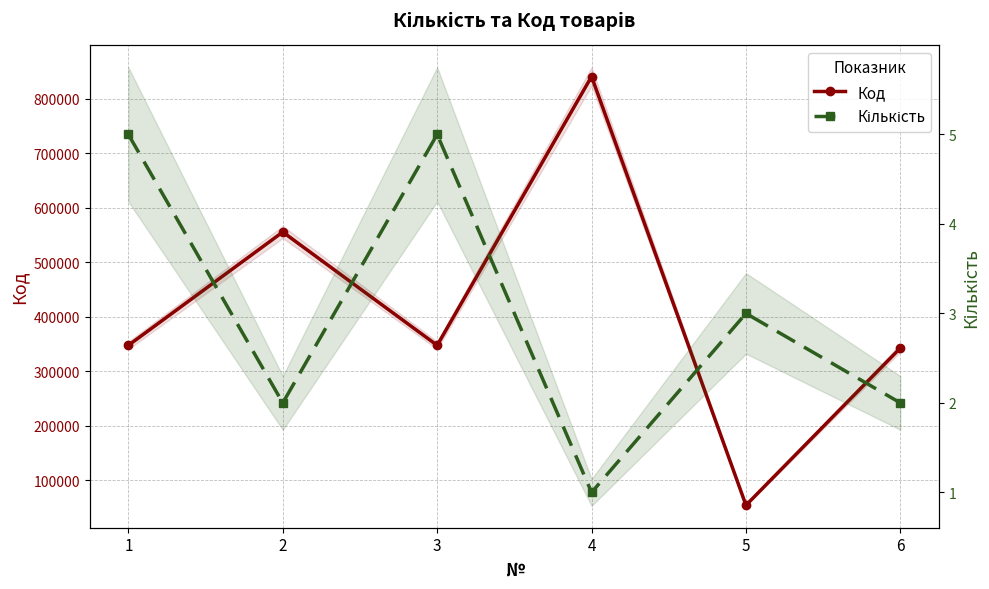

Does the chart display data point markers on the line(s)?

Yes